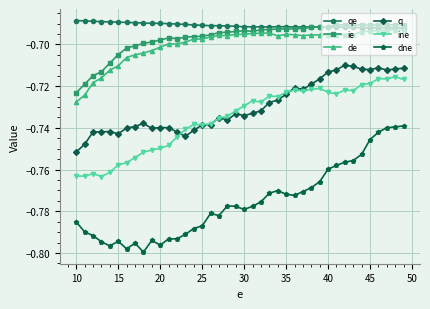

Which series has the largest total across all categories?

qe